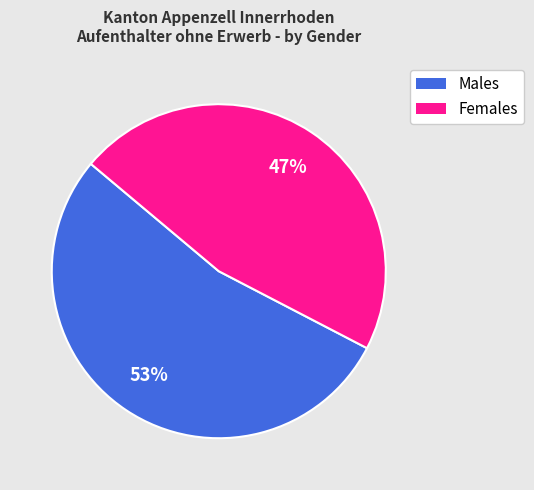

To the nearest percent, what is the average slice percentage?

50%